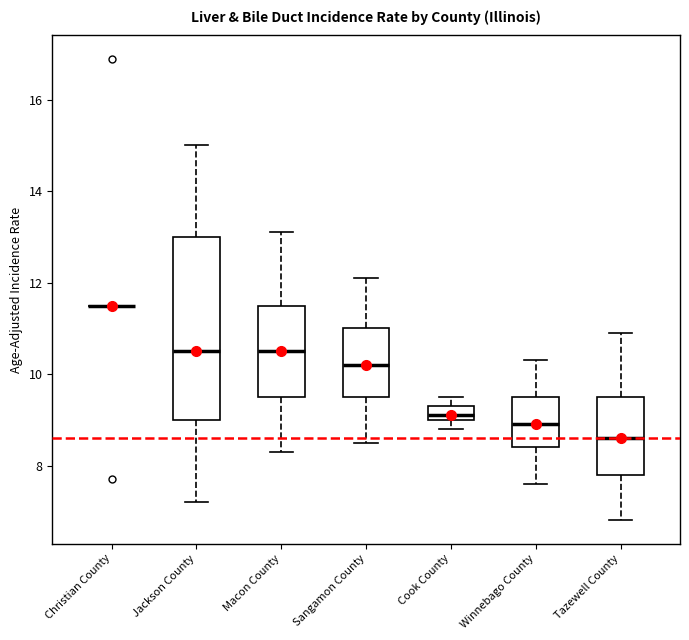

Which box is the tallest, from its lower edge to its upper edge?

Jackson County